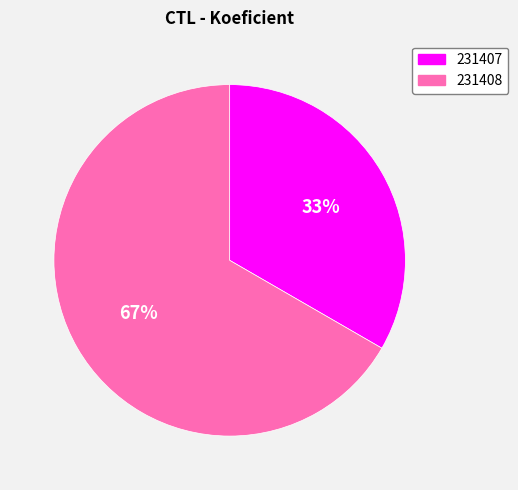

To the nearest percent, what is the combined percentage of 231407 and 231408?

100%